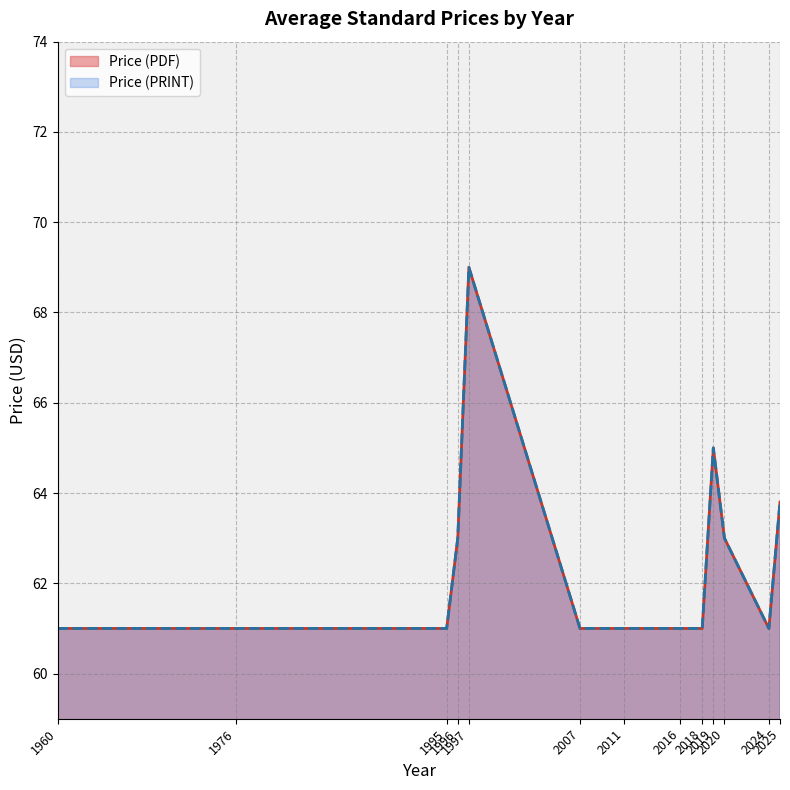

True or false: Price (PDF) has a value of 31.8 at 2007.

False